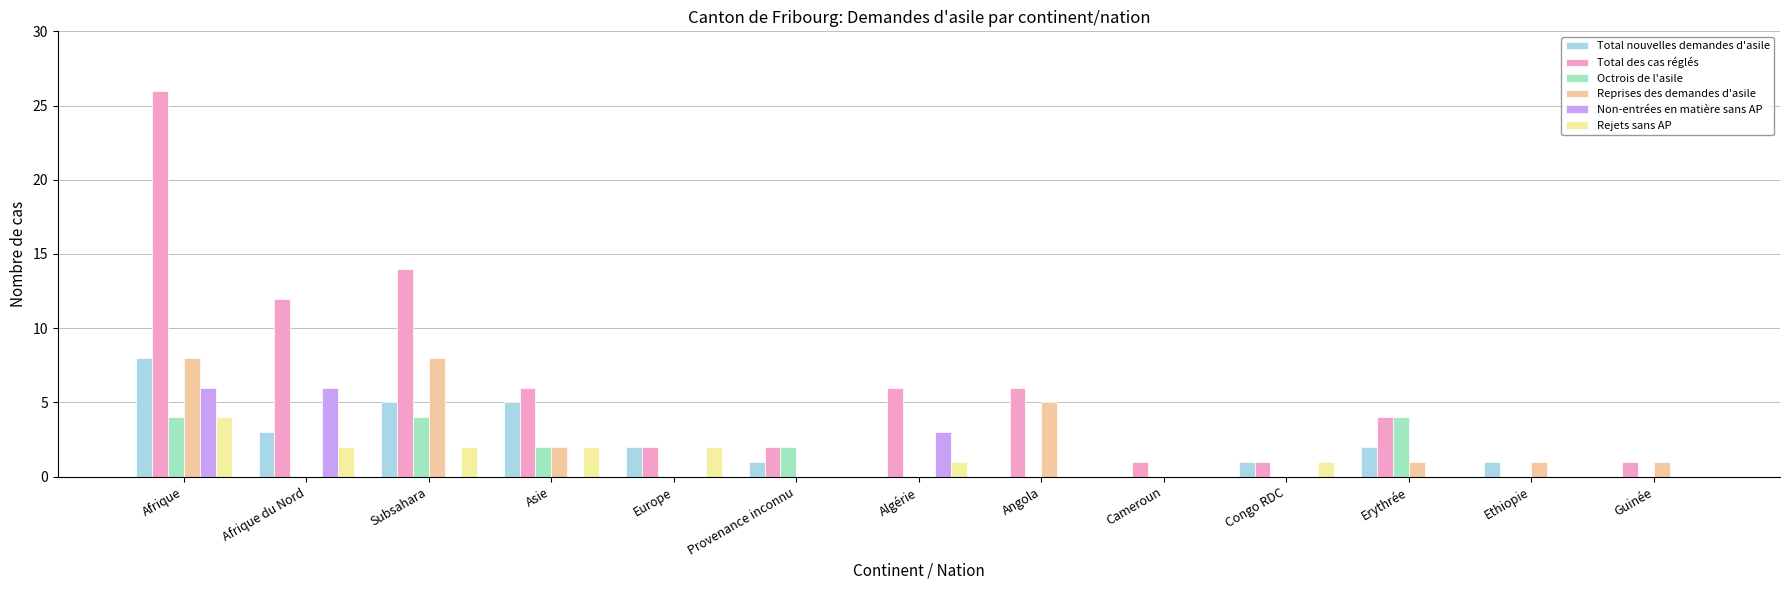

Count the number of data series in this chart.

6